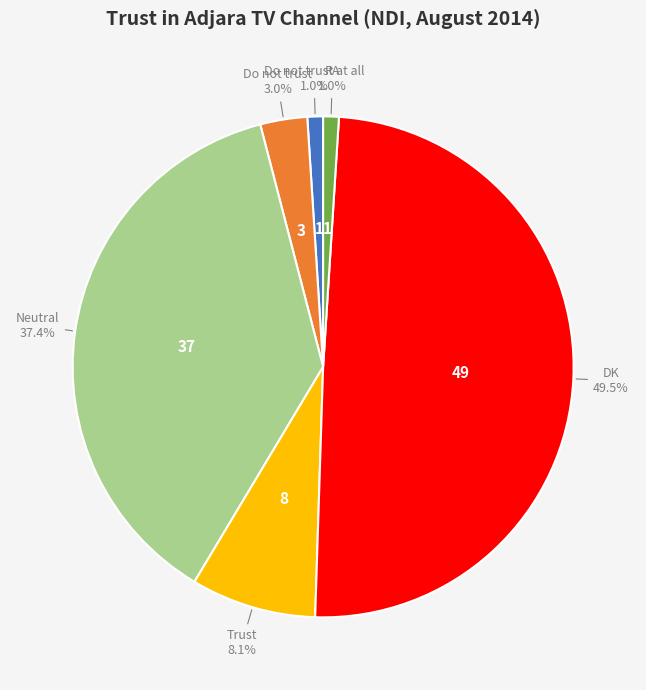

Does any single category account for the majority?

No